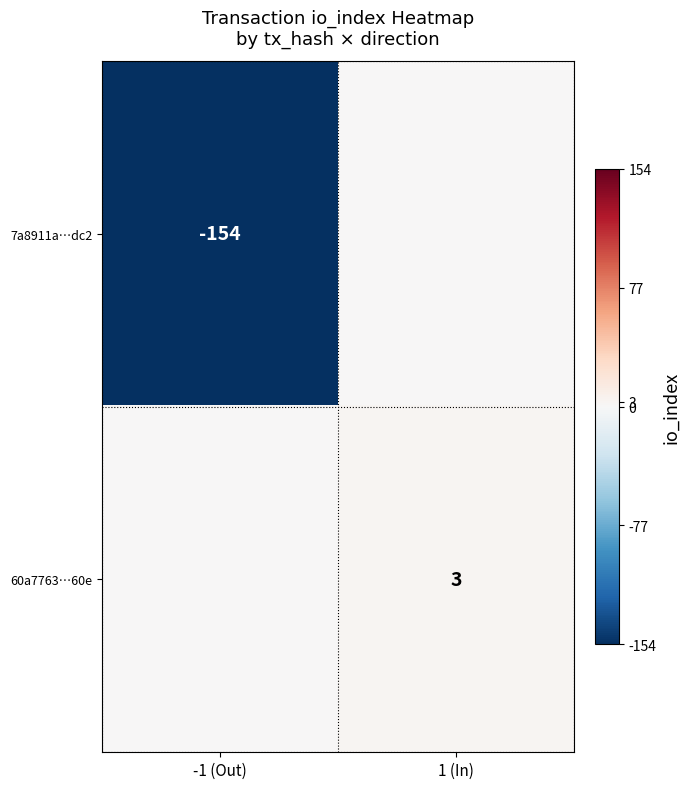

The 7a8911a…dc2 series shows -154 at -1 (Out). True or false?

True